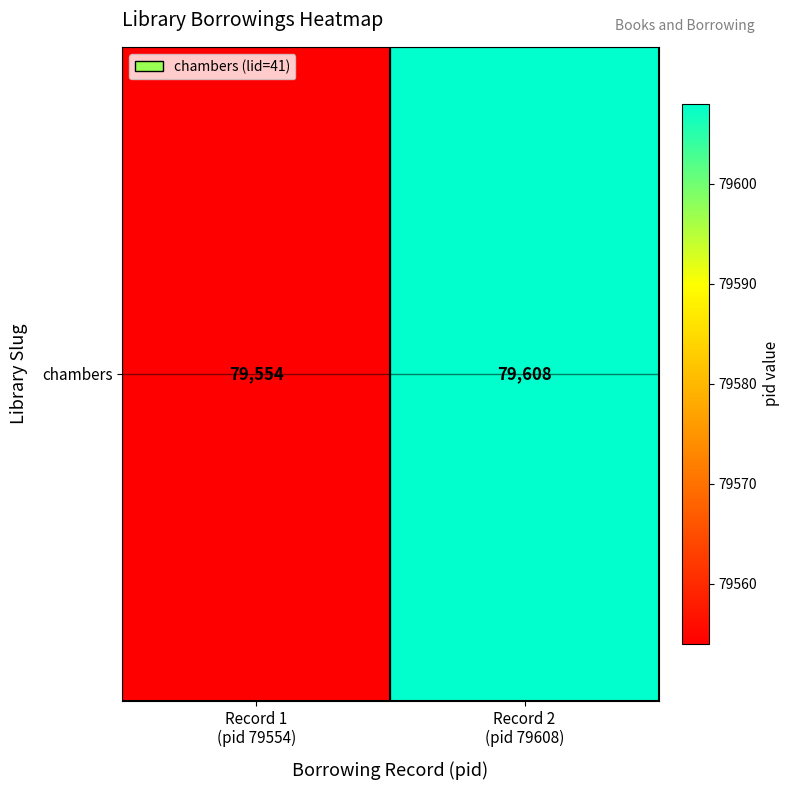

Rank the categories by value from highest to lowest.

Record 2
(pid 79608), Record 1
(pid 79554)